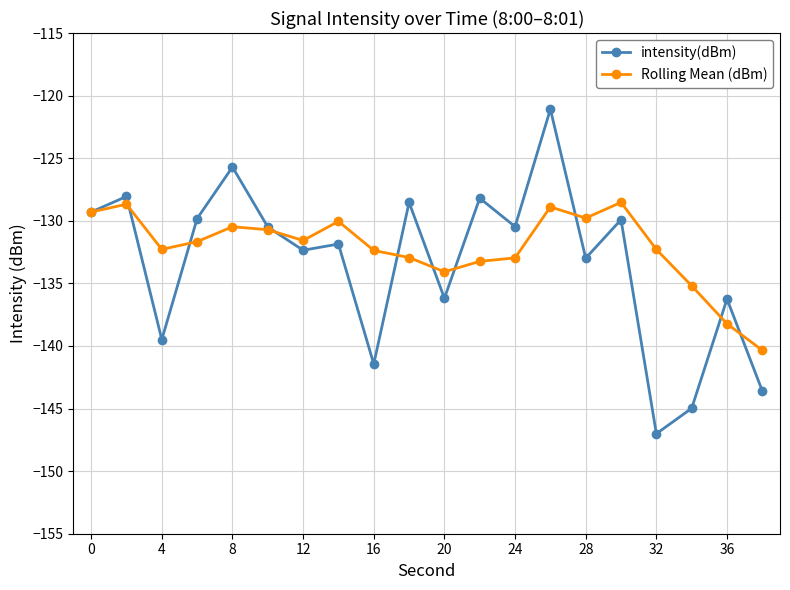

What are all the series names shown in the legend?

intensity(dBm), Rolling Mean (dBm)